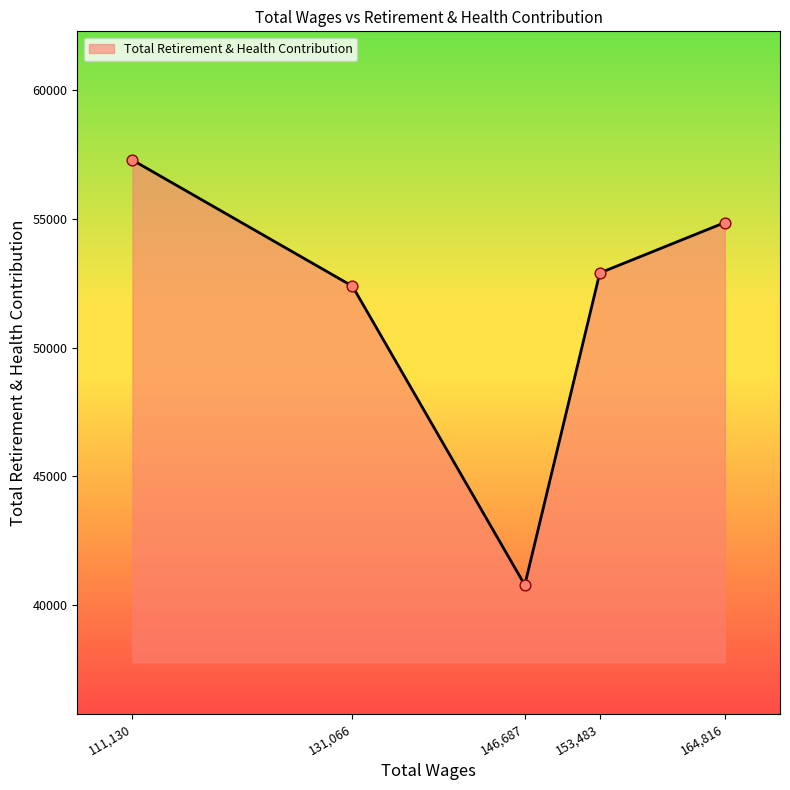

What is the change in value from 111,130 to 153,483?

-4386